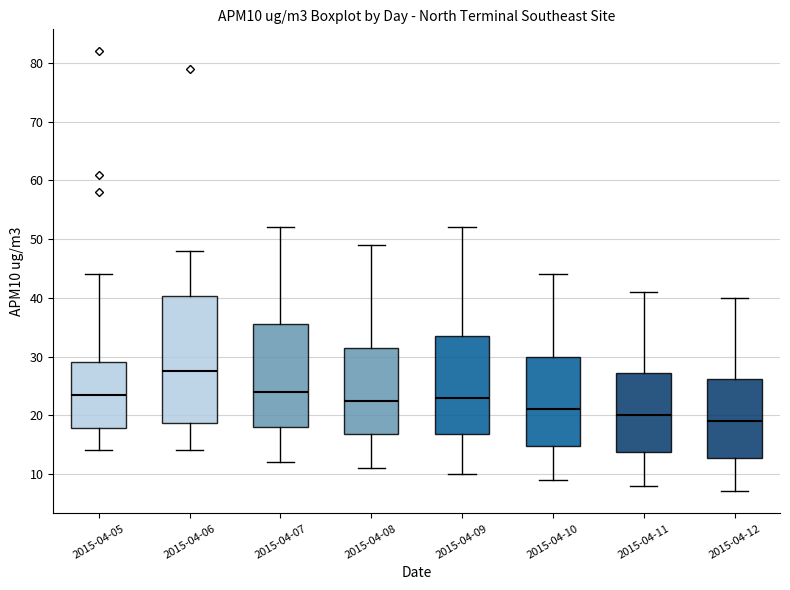

Which box's median line is the highest?

2015-04-06